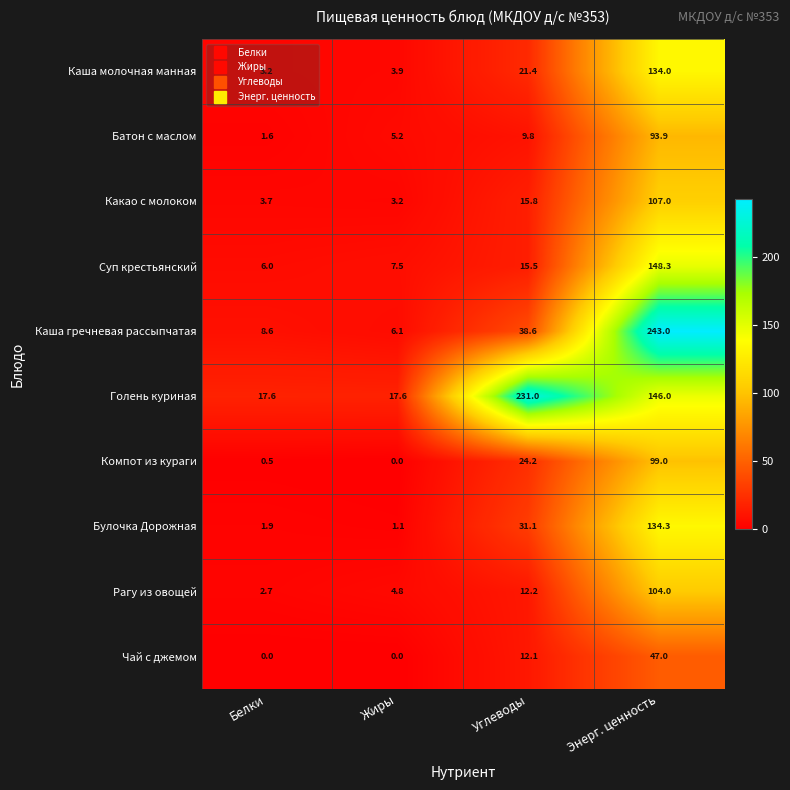

Rank the series by their maximum value, from lowest to highest.

Чай с джемом, Батон с маслом, Компот из кураги, Рагу из овощей, Какао с молоком, Каша молочная манная, Булочка Дорожная, Суп крестьянский, Голень куриная, Каша гречневая рассыпчатая